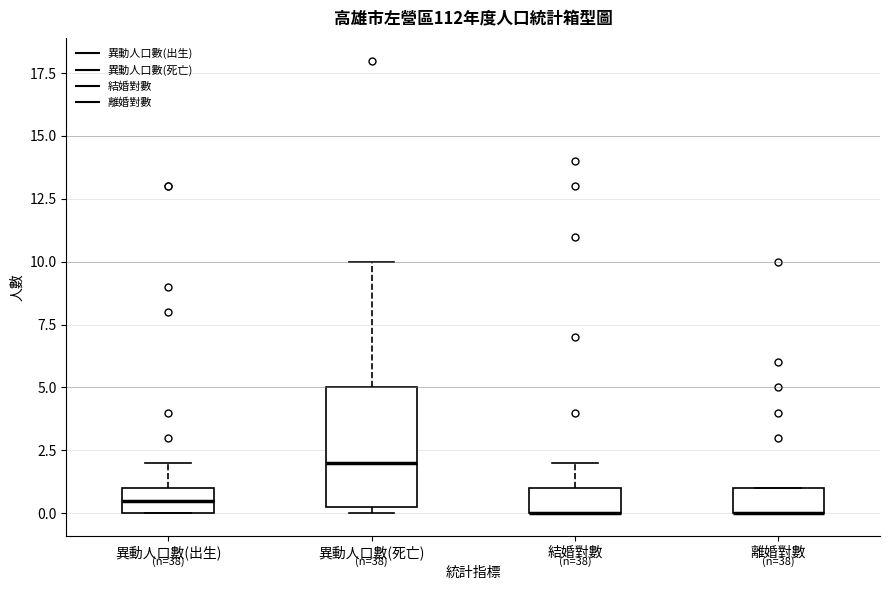

Reading left to right, read every box against the y-axis: the position of its median line, the range the box covers, and the ends of its whiskers. The values are not printed on the chart, so give them approximately, as read against the axis.

異動人口數(出生): median 0.5, box 0.0 to 1.0, whiskers 0.0 to 2.0
異動人口數(死亡): median 2.0, box 0.5 to 5.0, whiskers 0.0 to 10.0
結婚對數: median 0.0 (drawn on the box's lower edge), box 0.0 to 1.0, whiskers 0.0 to 2.0
離婚對數: median 0.0 (drawn on the box's lower edge), box 0.0 to 1.0, whiskers 0.0 to 1.0